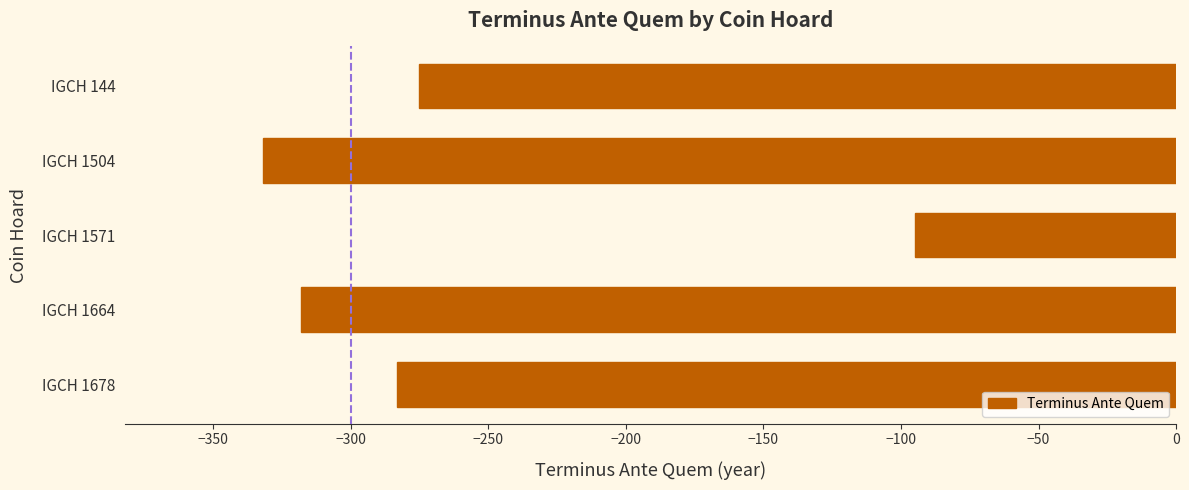

What is the value of the 3rd bar from the top?

-95